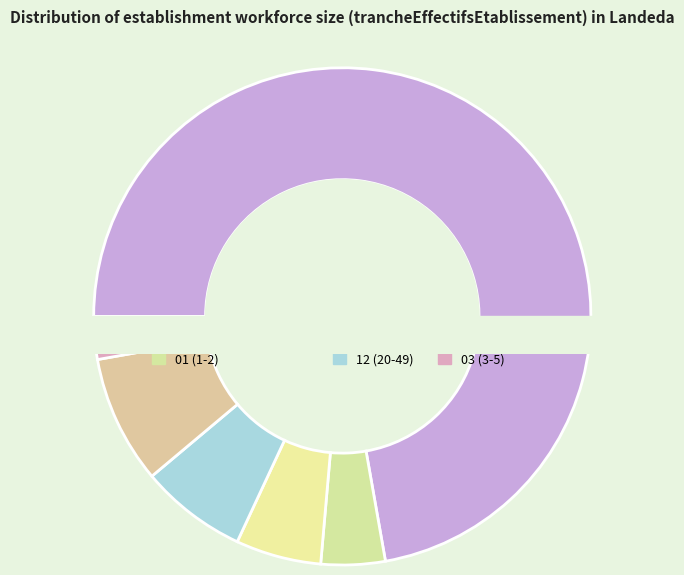

Is it true that 21 is 8% of the pie?

True